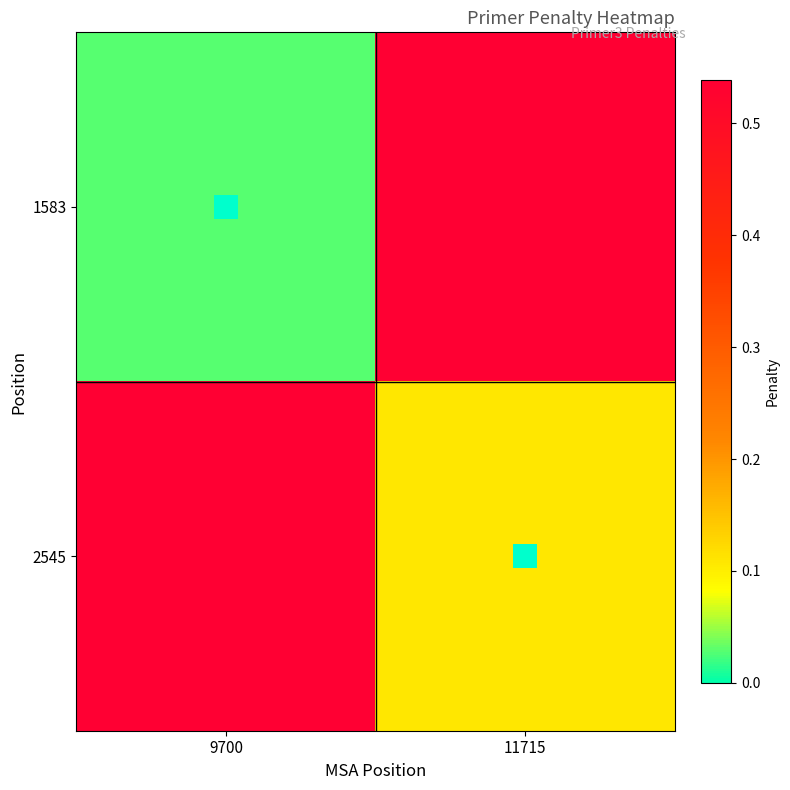

At 11715, list the series in order from largest to smallest.

1583, 2545